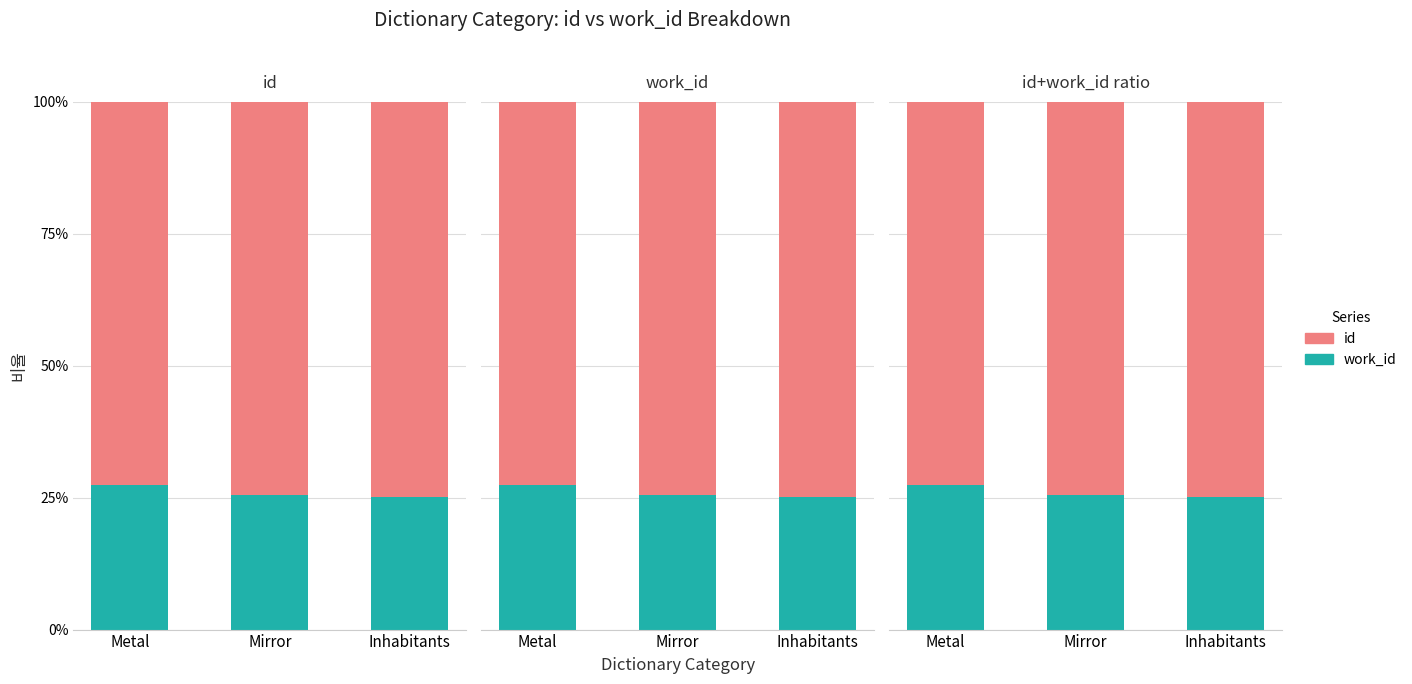

What is the label of the 3rd bar from the right?

Metal